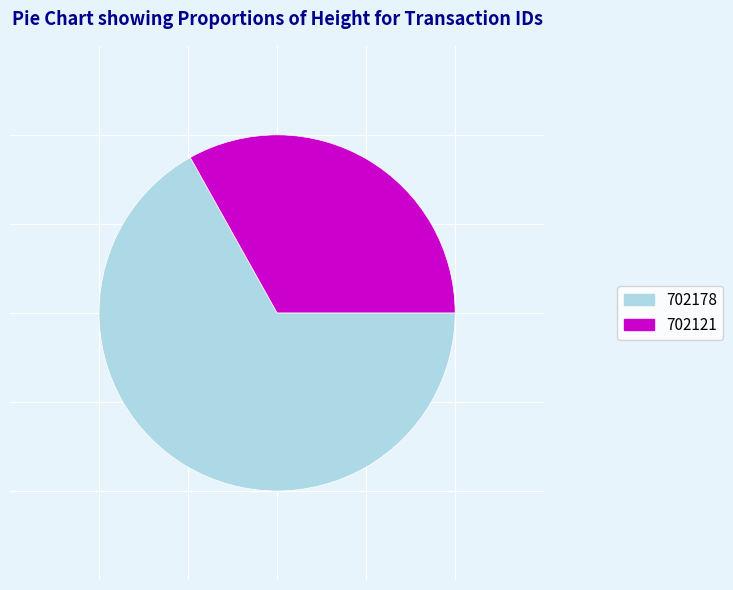

Do 702178 and 702121 together represent more than half of the pie?

Yes